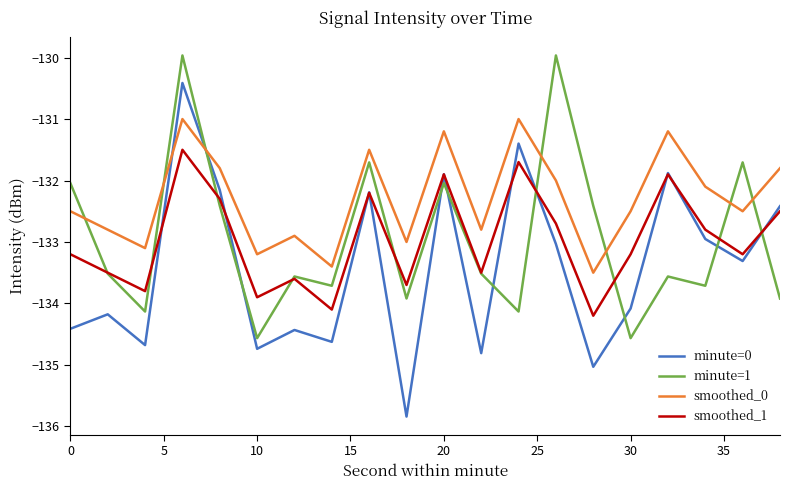

Which series has the largest range (max minus min)?

minute=0